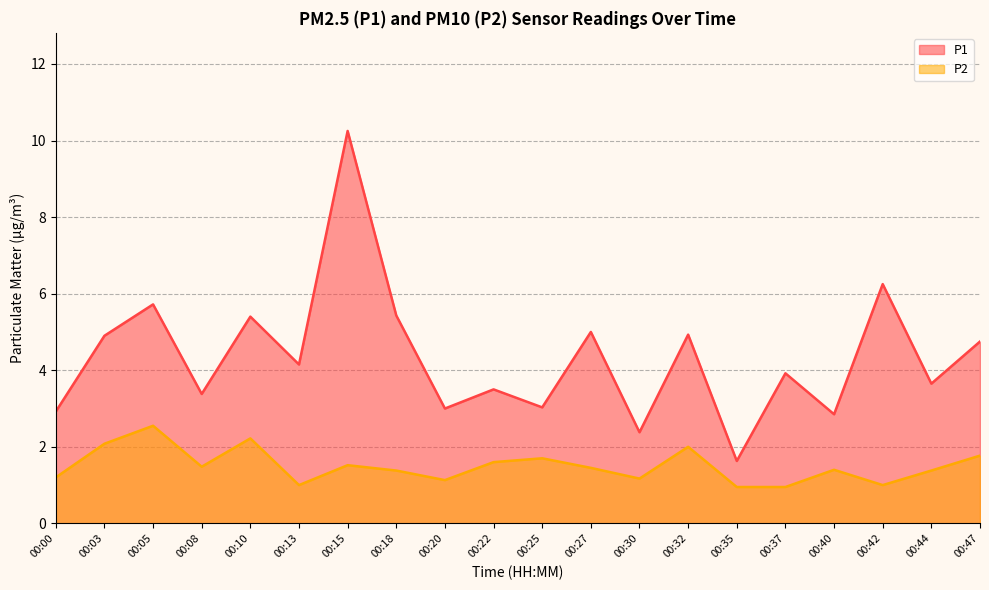

Reading right to left, transcribe all the data shown in this chart.

P1: 4.8	3.6	6.2	2.9	3.9	1.6	4.9	2.4	5.0	3.0	3.5	3.0	5.4	10.2	4.2	5.4	3.4	5.7	4.9	2.9
P2: 1.8	1.4	1.0	1.4	0.9	0.9	2.0	1.2	1.4	1.7	1.6	1.1	1.4	1.5	1.0	2.2	1.5	2.5	2.1	1.2